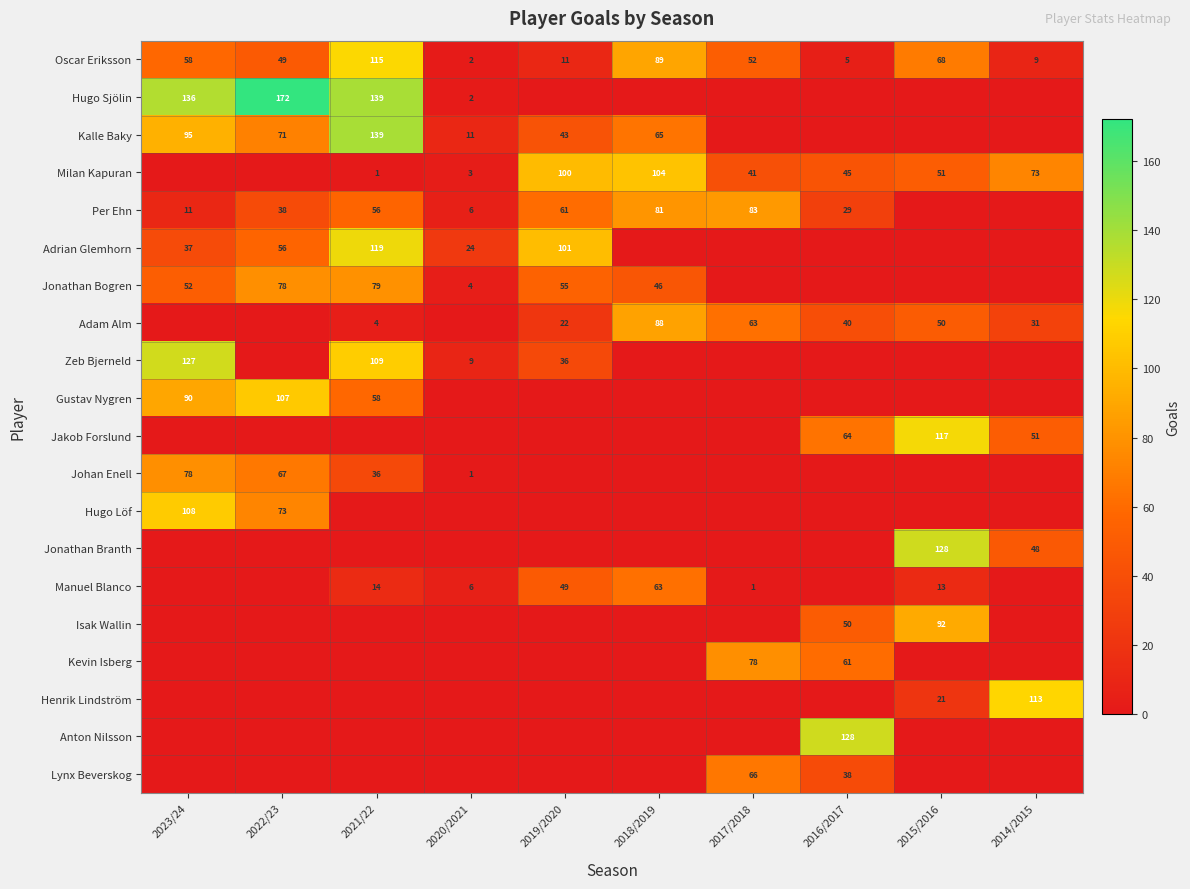

At how many categories does at least one series exceed 81?

9